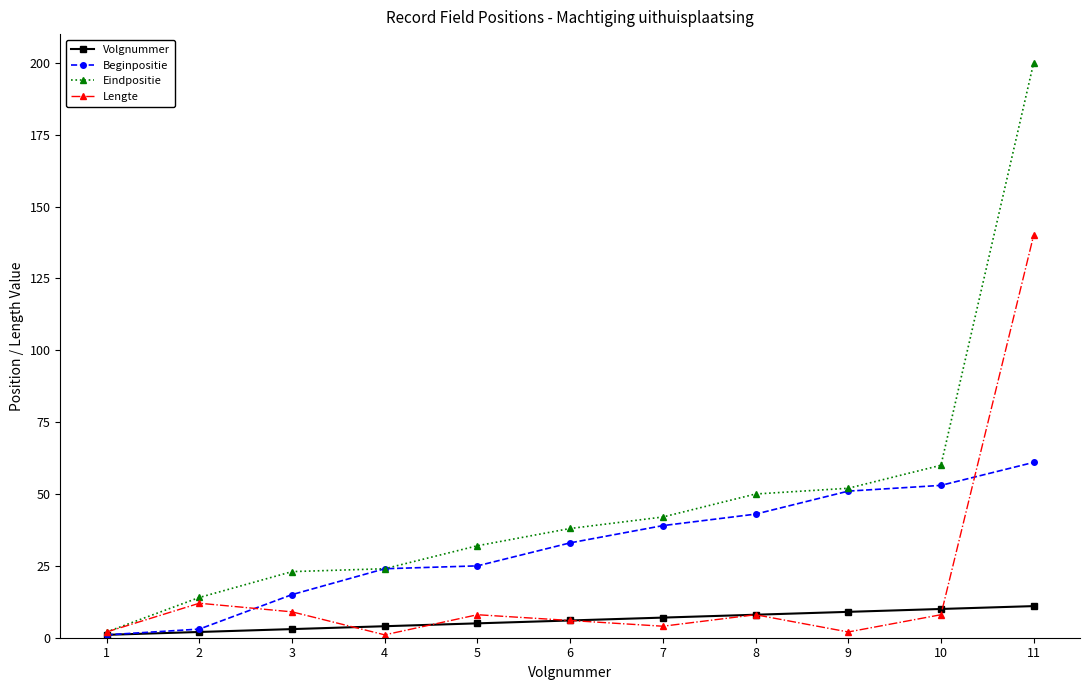

What is the sum of all Eindpositie values?

537